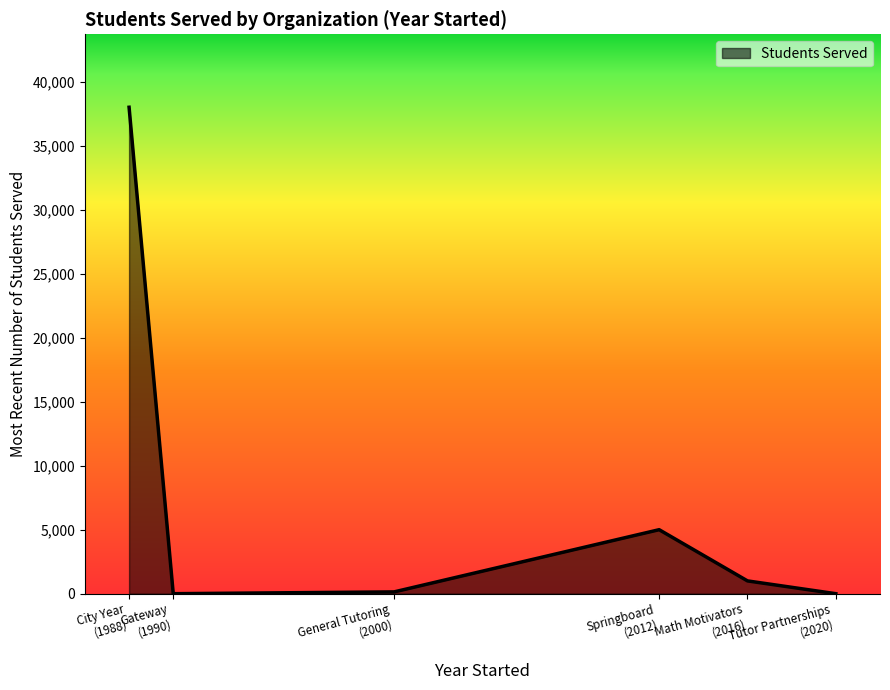

What is the greatest value displayed?

38000